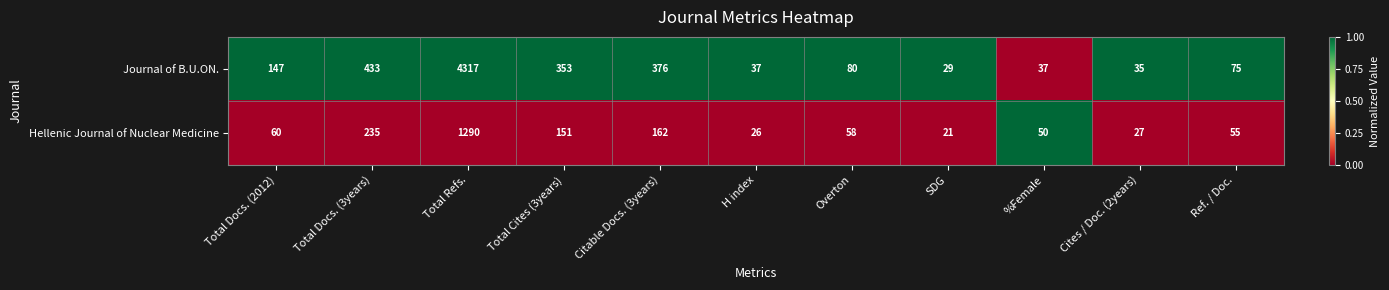

Between Overton and Ref. / Doc., which series saw the biggest shift?

Journal of B.U.ON.